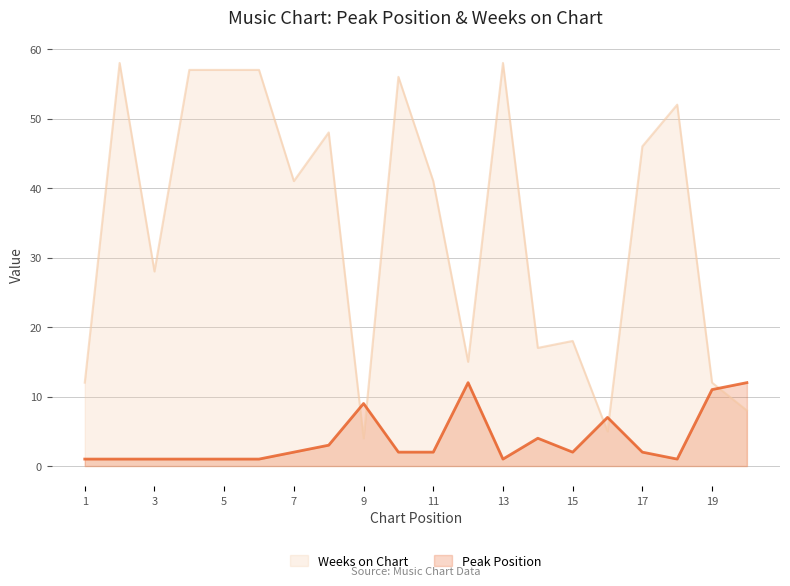

True or false: Weeks on Chart and Peak Position intersect in this chart.

True